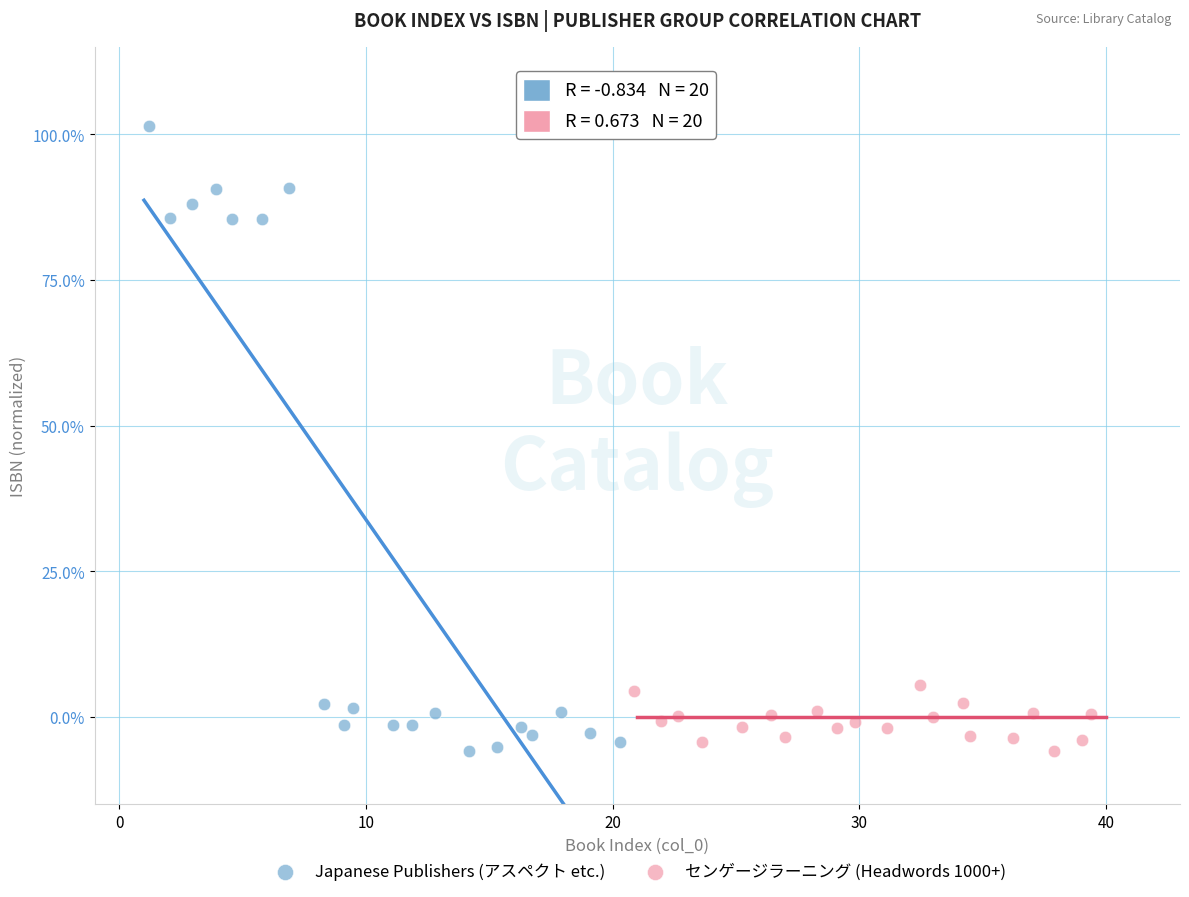

Which series has the largest Y range (max minus min)?

Japanese Publishers (アスペクト etc.)